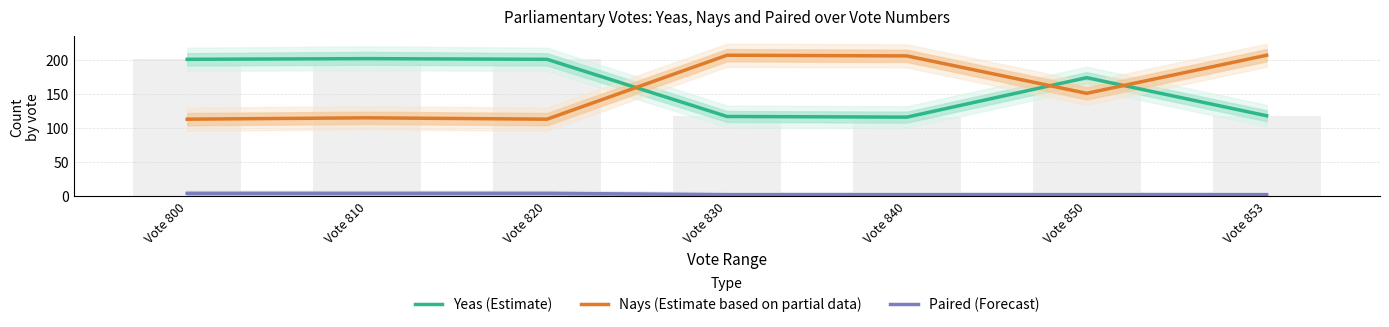

How many groups of bars are there?

7